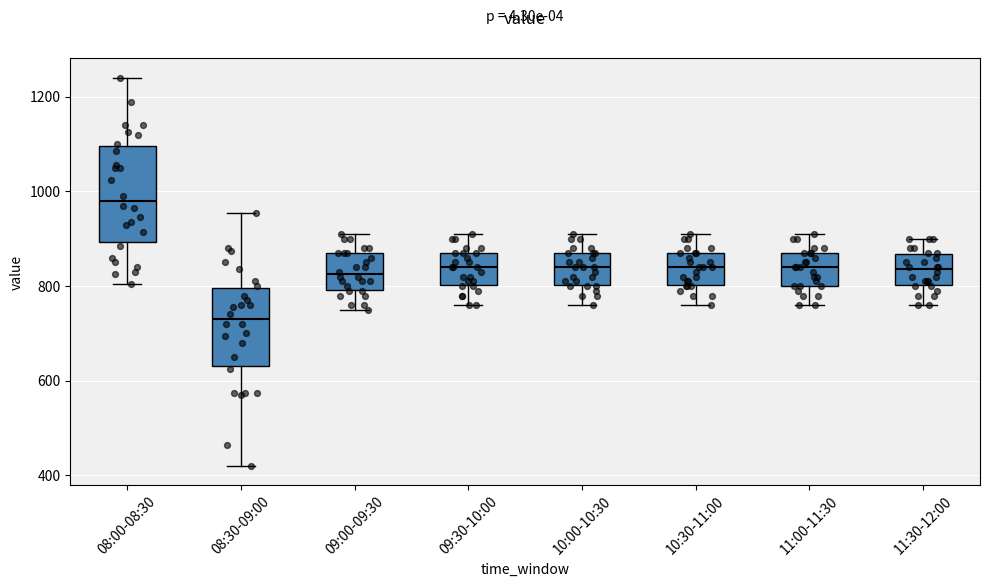

Where does the upper whisker of the box for 11:00-11:30 end on the y-axis? The values are not printed on the chart, so give them approximately, as read against the axis.

920